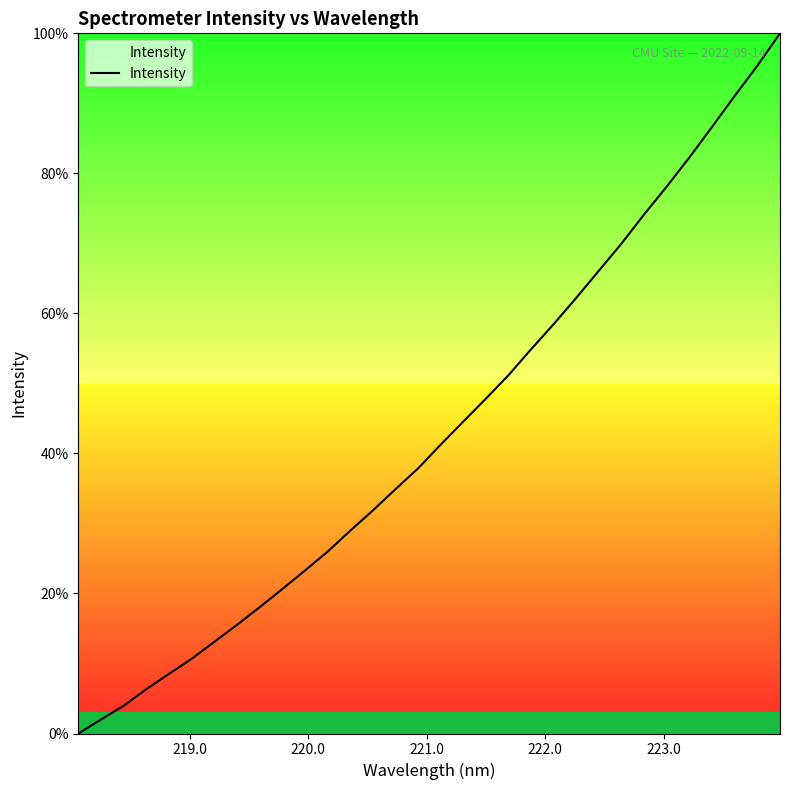

What is the difference between the maximum and minimum values?

100.0